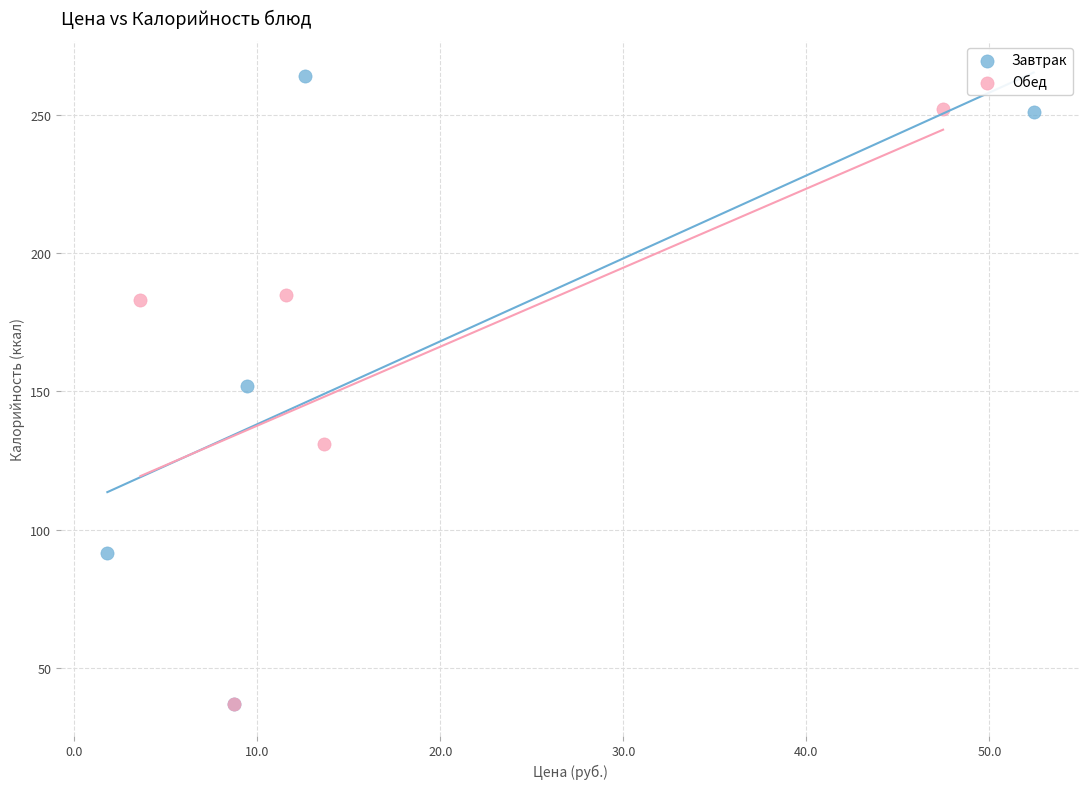

Which series has the widest spread of Y values?

Завтрак